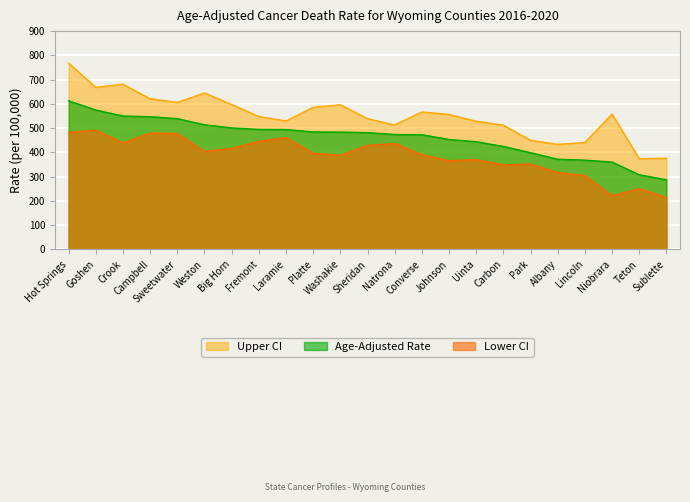

The Upper CI series shows 585.7 at Platte. True or false?

True